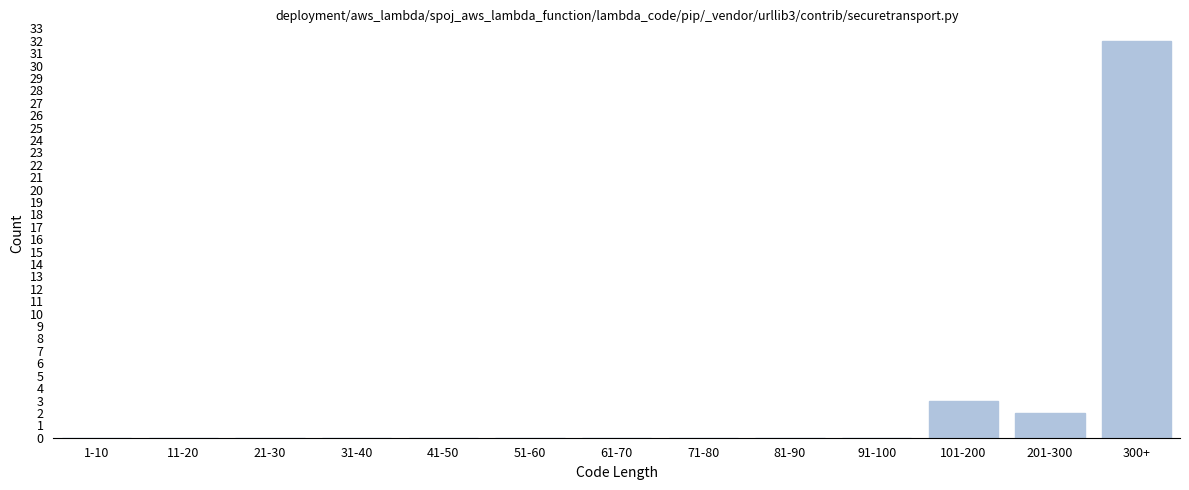

Reading left to right, transcribe all the data shown in this chart.

1-10=0	11-20=0	21-30=0	31-40=0	41-50=0	51-60=0	61-70=0	71-80=0	81-90=0	91-100=0	101-200=3	201-300=2	300+=32